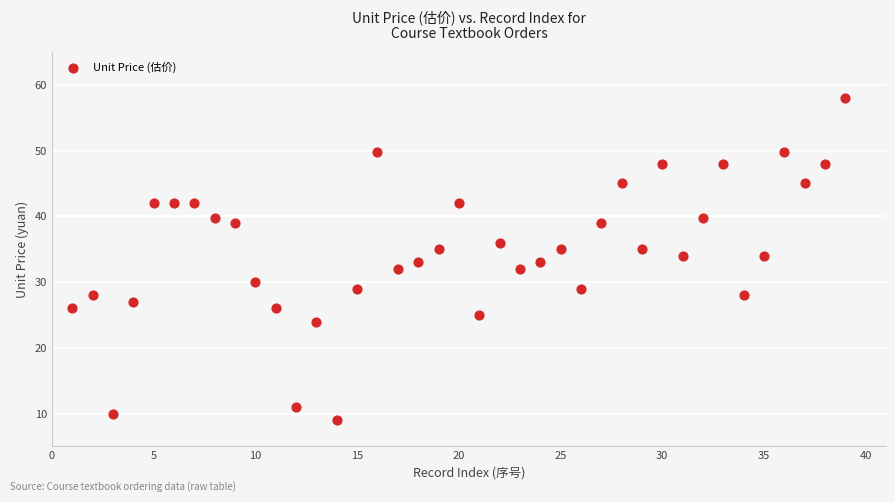

What is the range of Y values (max minus min)?

49.0